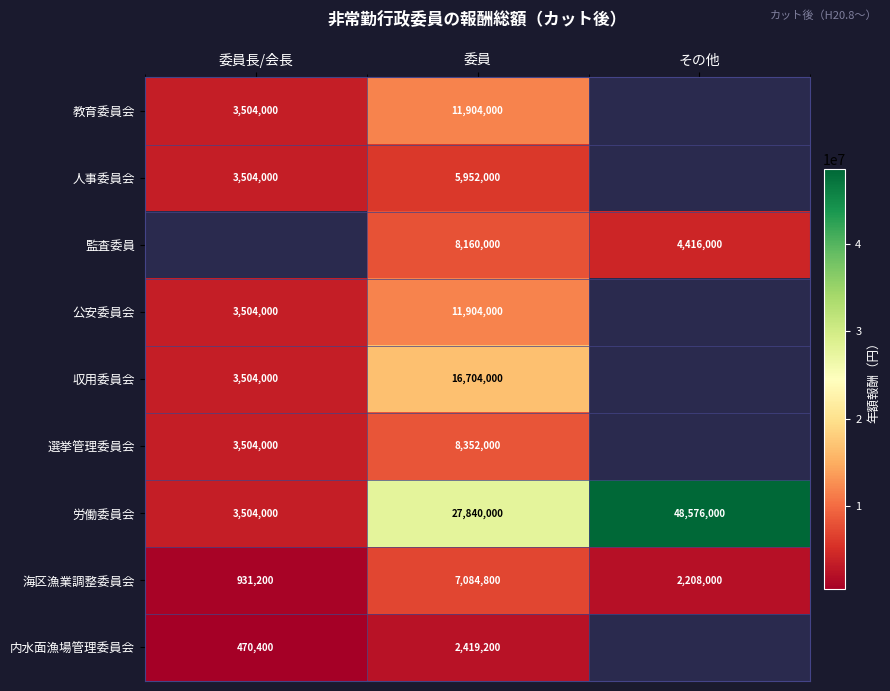

At which category does the chart reach its peak across all series?

その他